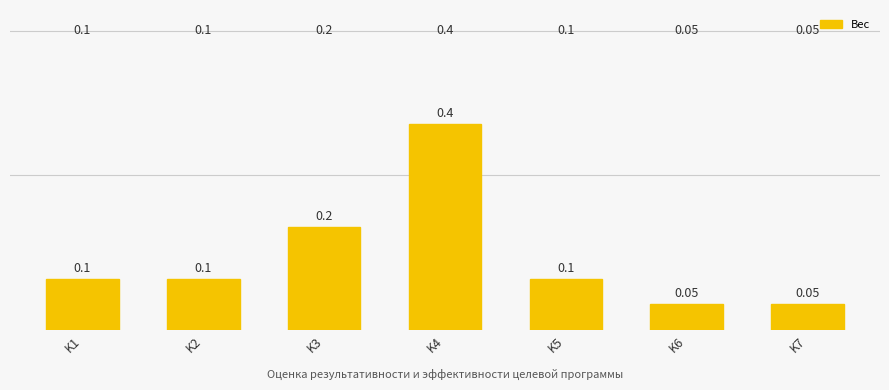

Does the chart contain any negative values?

No